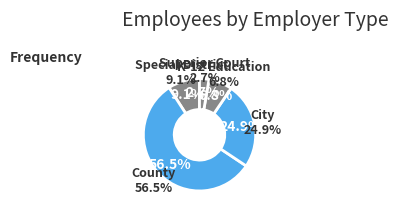

How much of the chart is everything except Special District?

90.9%